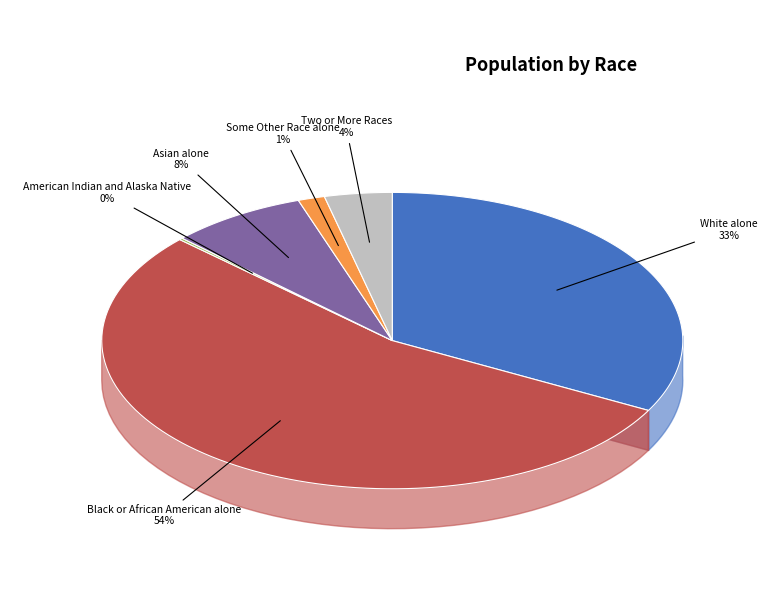

Rank the categories by value from lowest to highest.

Native Hawaiian and Other Pacific, American Indian and Alaska Native, Some Other Race alone, Two or More Races, Asian alone, White alone, Black or African American alone